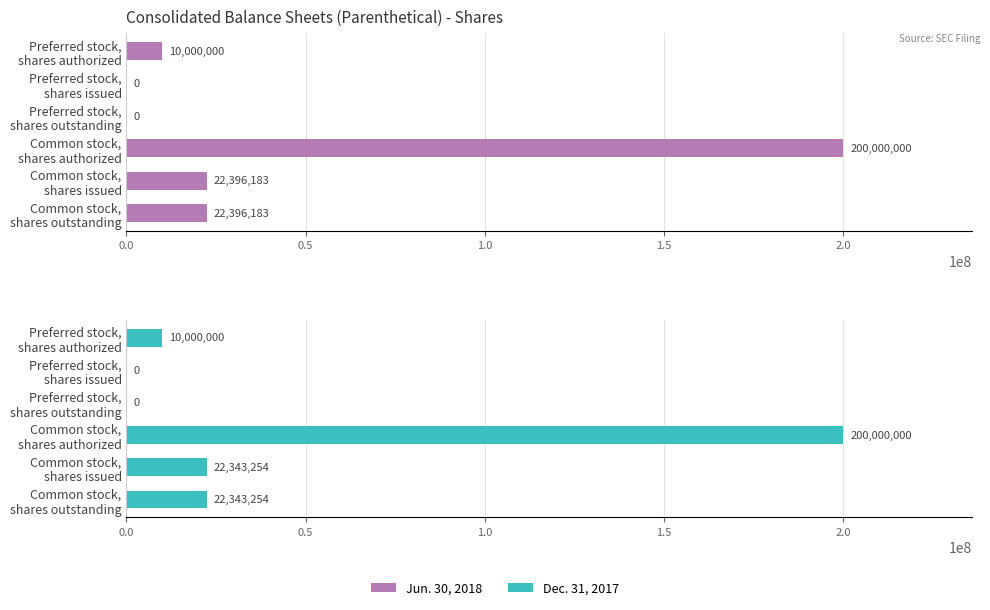

What is the maximum value for Dec. 31, 2017?

200000000